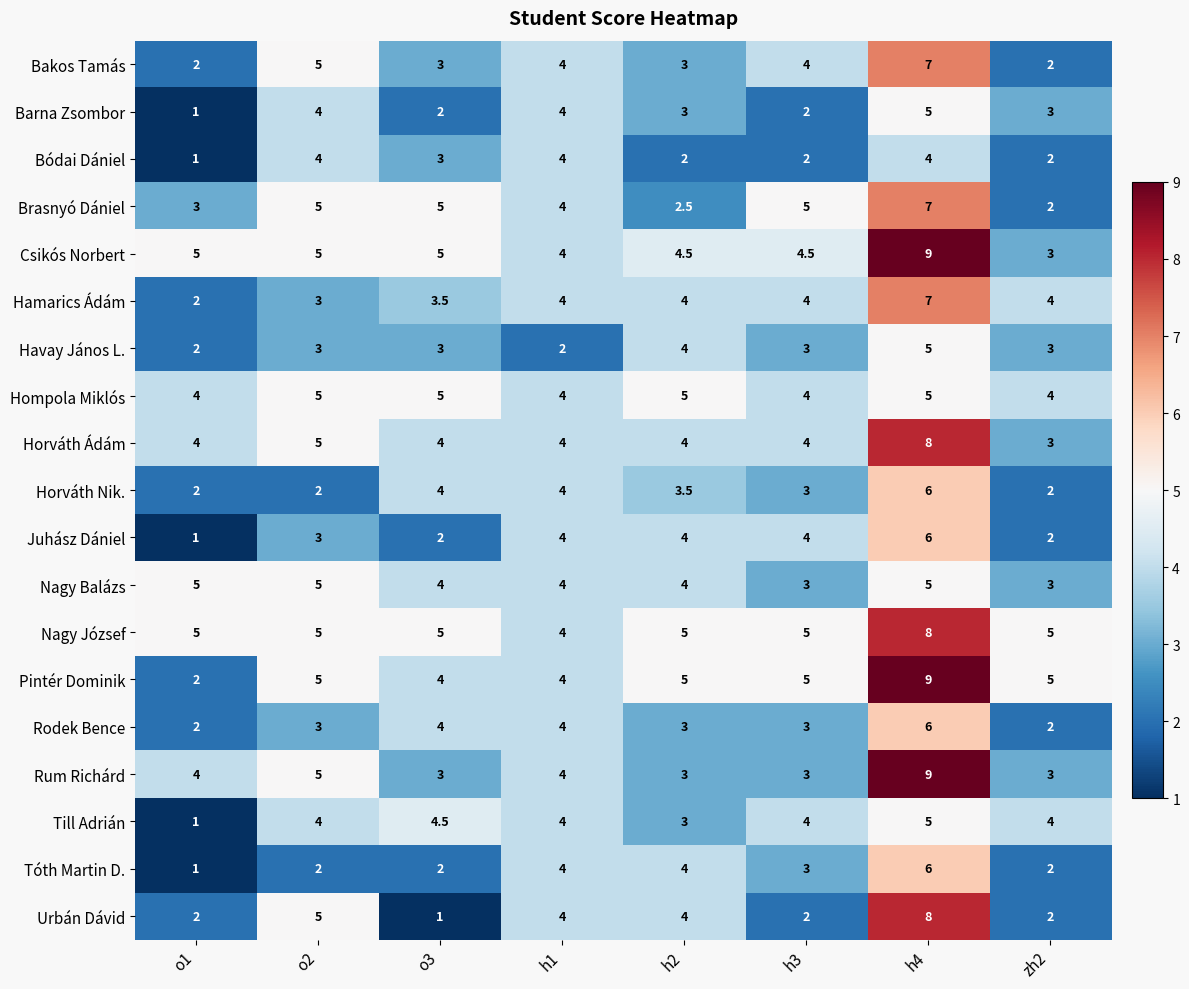

At which category is the sum across all series the highest?

h4